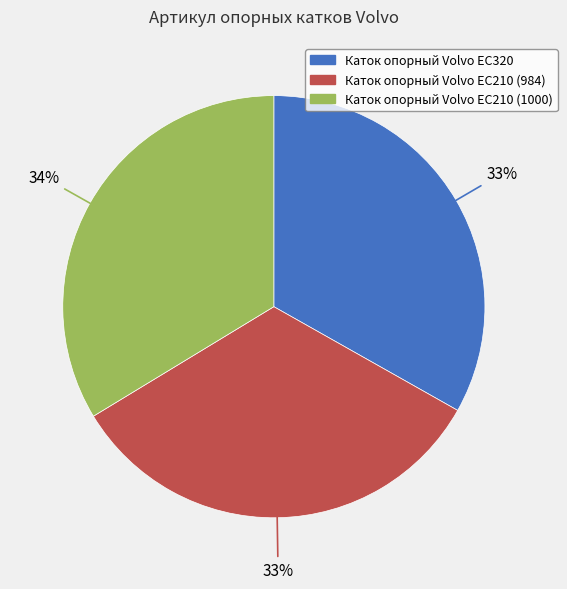

Which category has the biggest portion of the pie?

Каток опорный Volvo EC210 (1000)